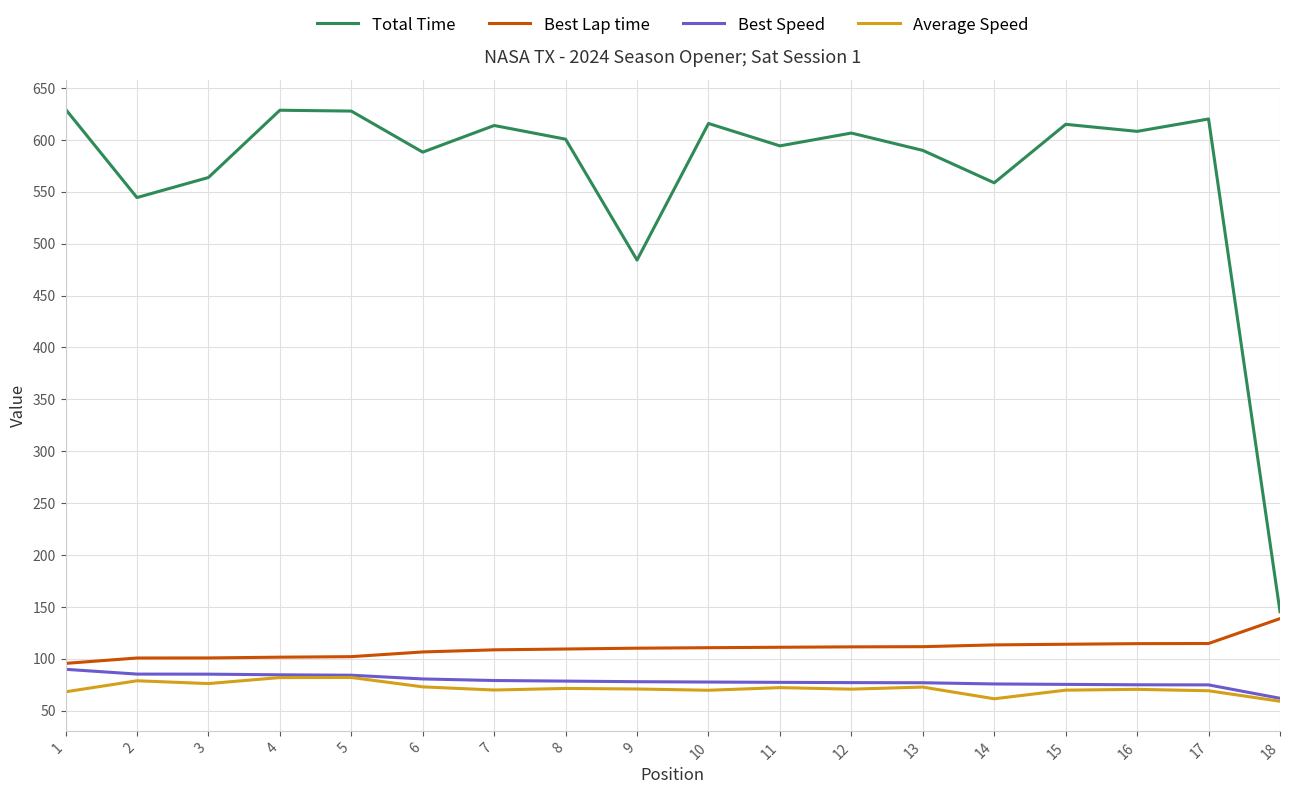

How many categories are shown in the chart?

18